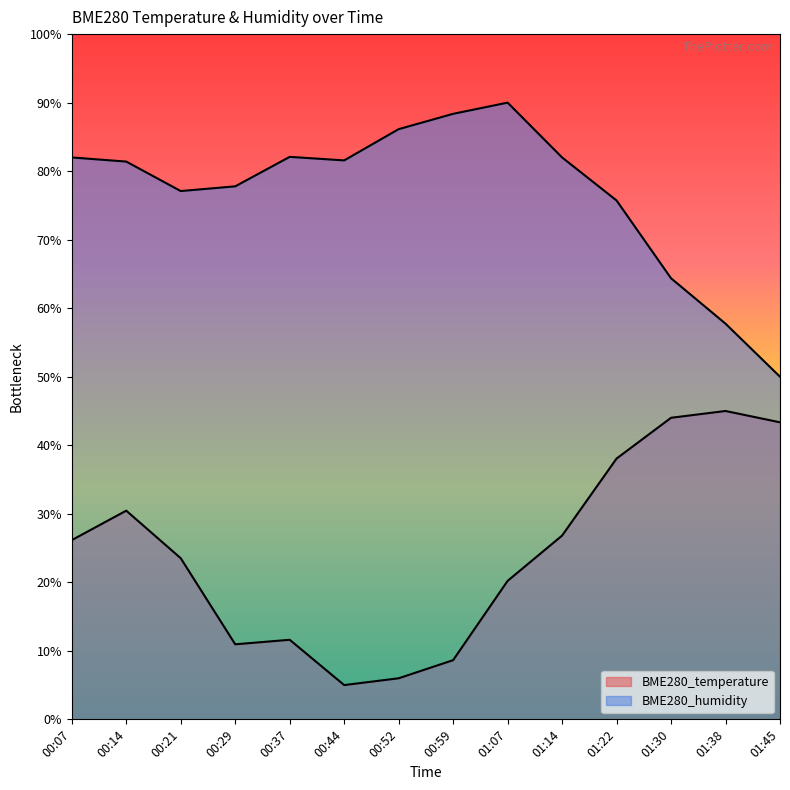

True or false: BME280_humidity and BME280_temperature cross at least once.

False